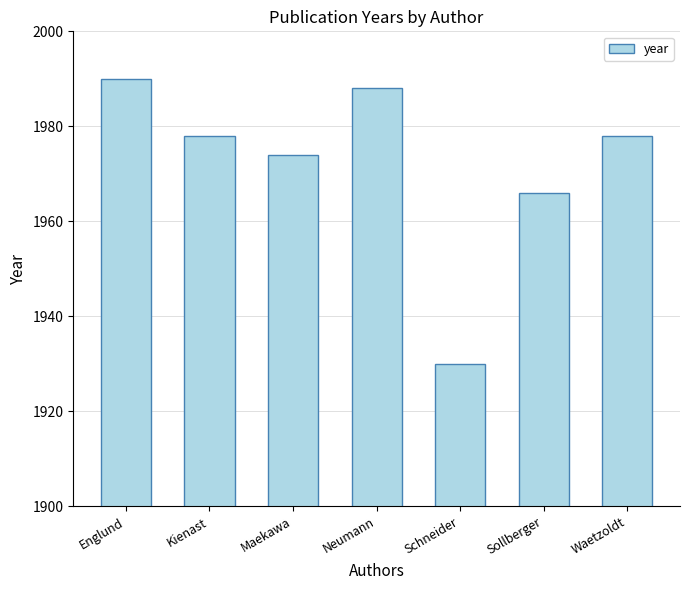

Which has a higher value, Neumann or Maekawa?

Neumann